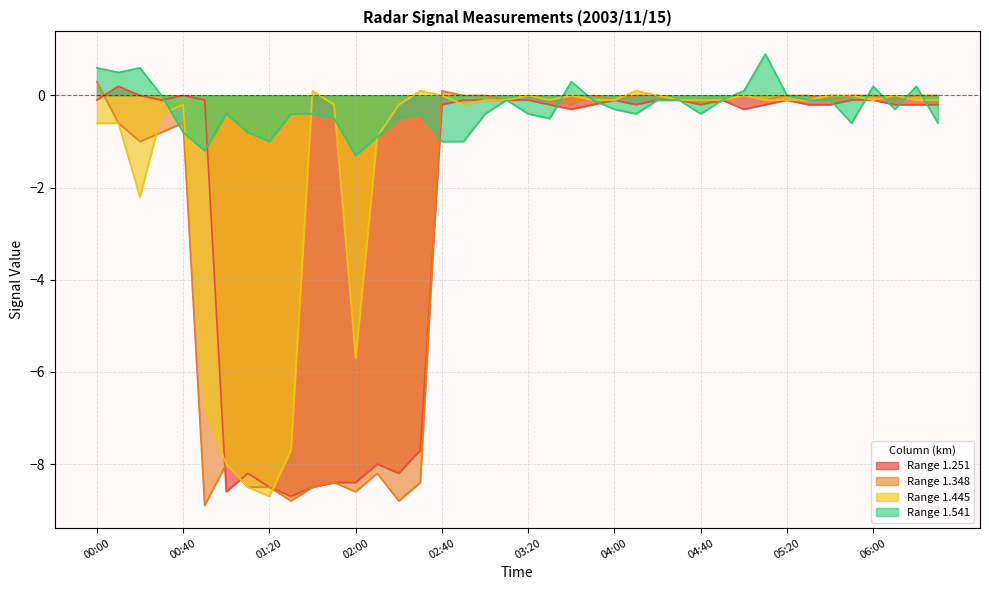

Does the chart have visible grid lines?

Yes